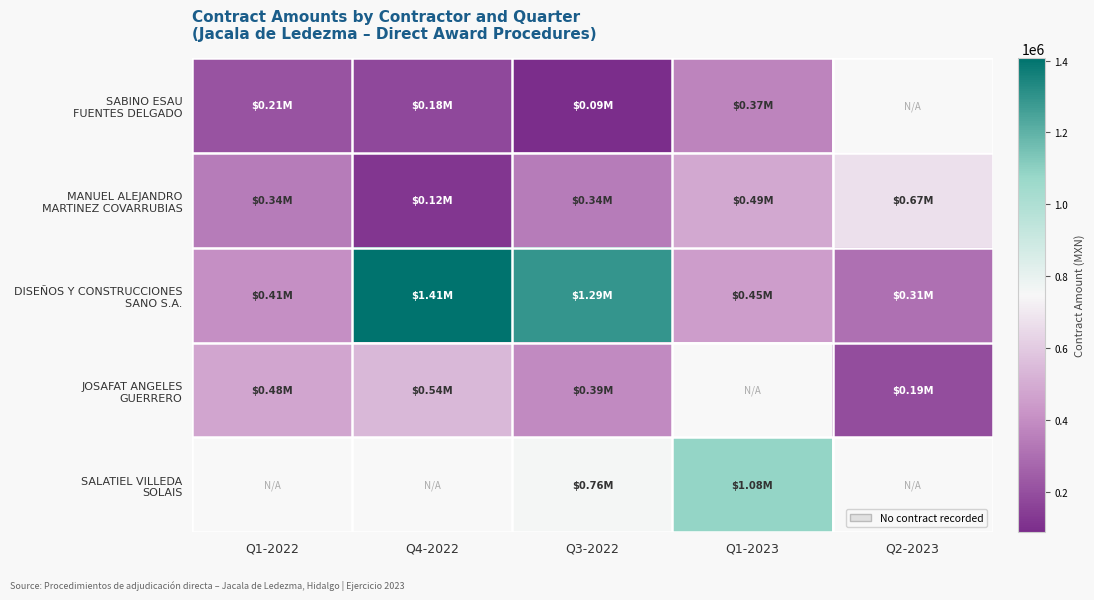

What is the sum of the DISEÑOS Y CONSTRUCCIONES SANO S.A. values at Q1-2023 and Q2-2023?

757613.9